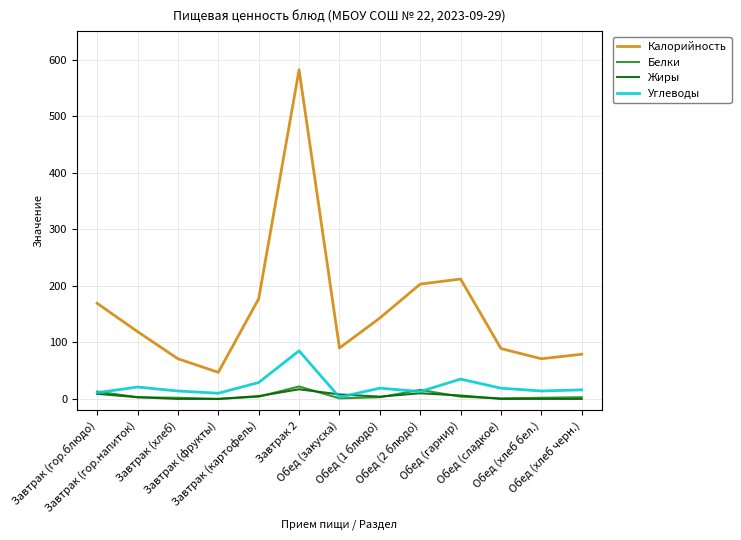

What is the maximum value shown in the chart?

582